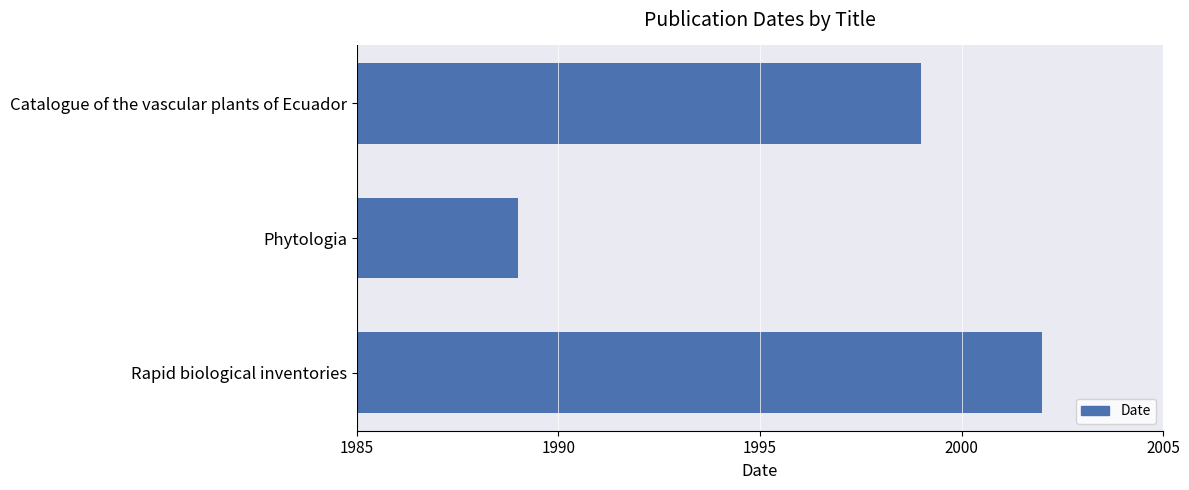

Are the bars grouped side by side (vs. stacked)?

No